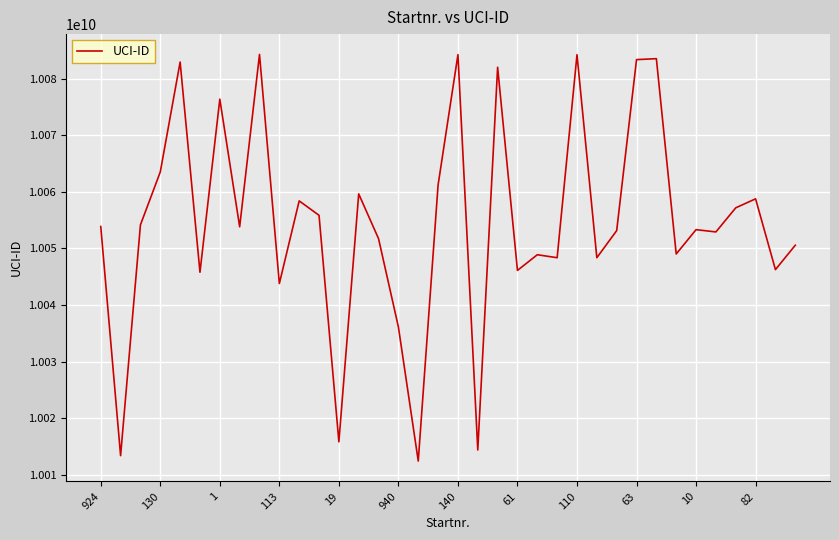

How many lines are shown in the chart?

1